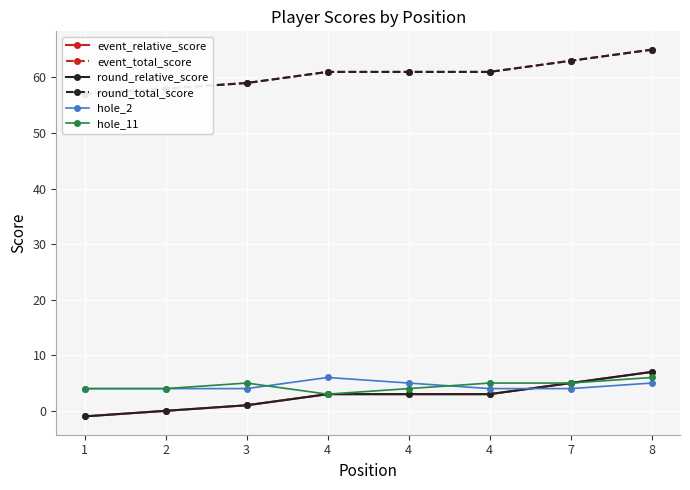

Reading left to right, list all the values displayed in this chart.

event_relative_score: 1=-1	2=0	3=1	4=3	4=3	4=3	7=5	8=7
event_total_score: 1=57	2=58	3=59	4=61	4=61	4=61	7=63	8=65
round_relative_score: 1=-1	2=0	3=1	4=3	4=3	4=3	7=5	8=7
round_total_score: 1=57	2=58	3=59	4=61	4=61	4=61	7=63	8=65
hole_2: 1=4	2=4	3=4	4=6	4=5	4=4	7=4	8=5
hole_11: 1=4	2=4	3=5	4=3	4=4	4=5	7=5	8=6